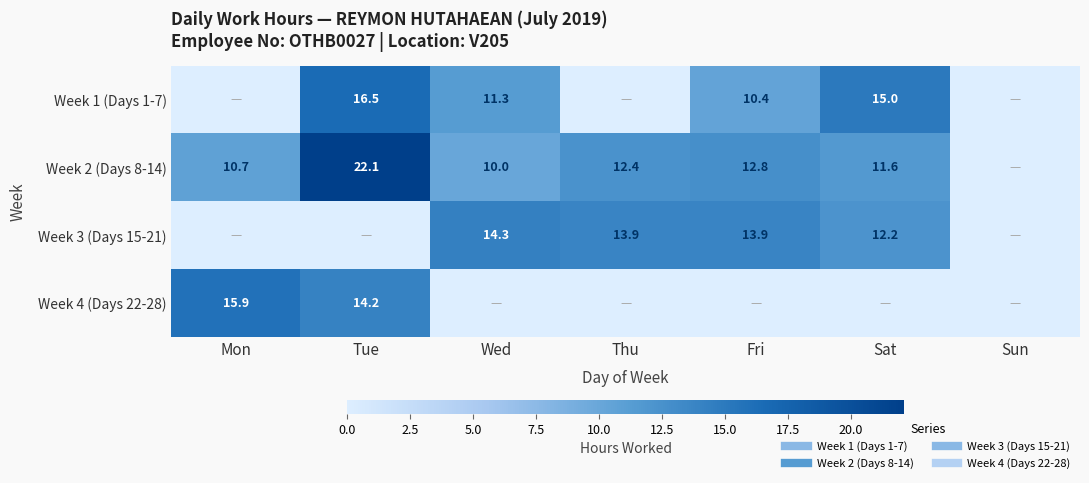

Where is Week 3 (Days 15-21) nearest to the value 7?

Sat